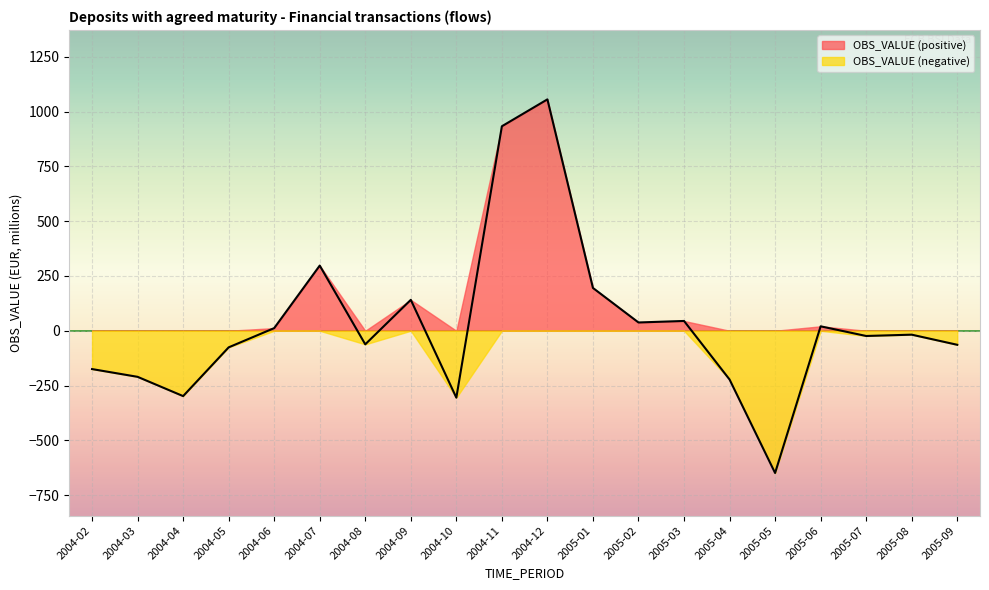

Reading right to left, transcribe all the data shown in this chart.

-64.1	-17.8	-23.8	20.3	-649.3	-222.5	44.7	37.8	195.4	1056.3	933.5	-305.4	141.1	-62.0	297.5	12.1	-75.8	-298.3	-210.3	-175.0